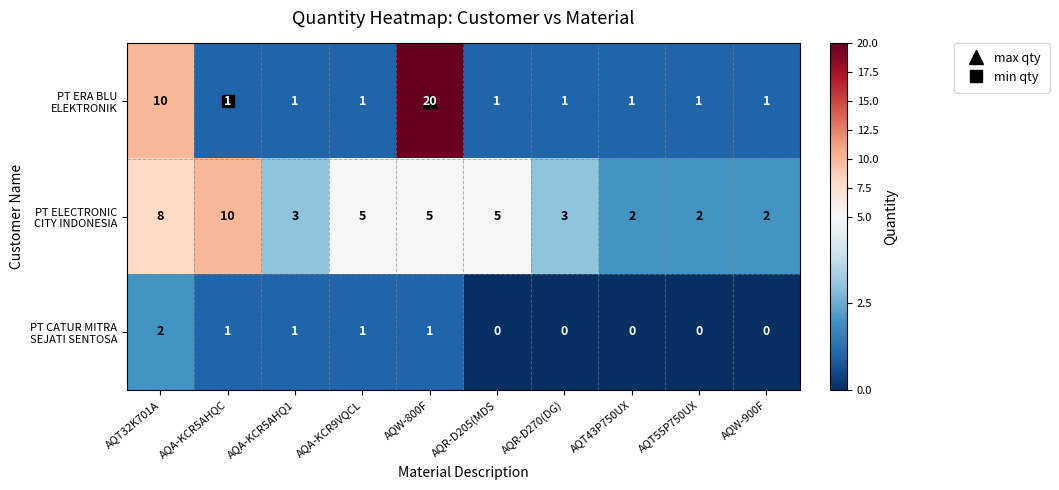

What is the difference between the highest and lowest values at AQR-D270(DG)?

3